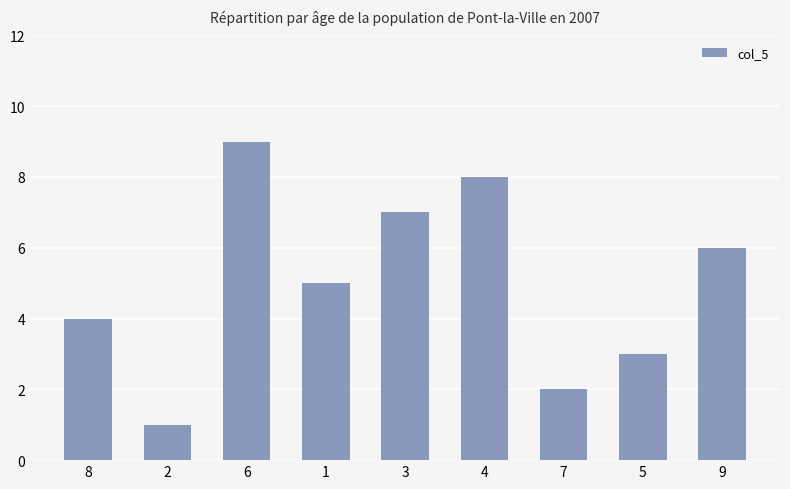

What is the label of the 4th bar from the right?

4